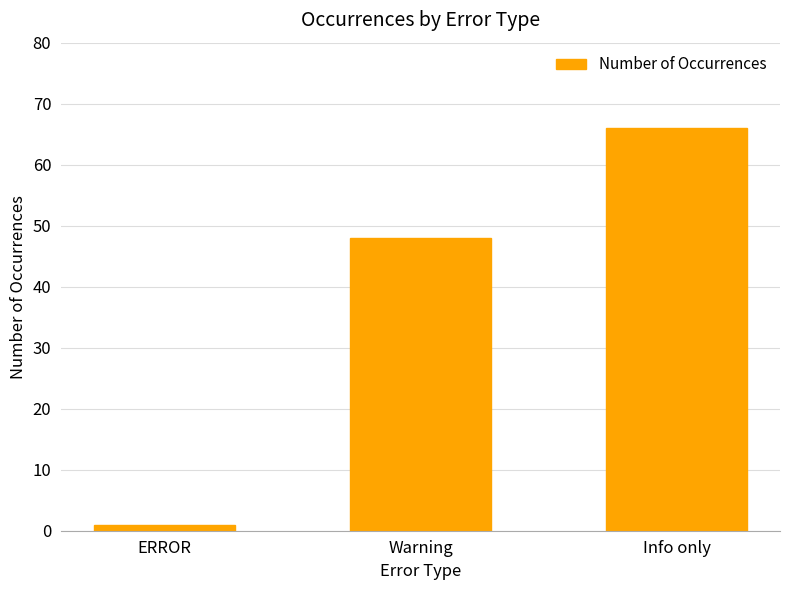

List the labels in order of value, largest first.

Info only, Warning, ERROR